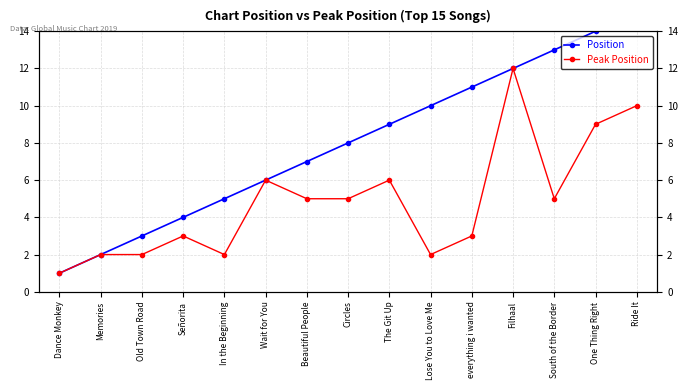

Rank the series at Filhaal from lowest to highest value.

Position, Peak Position